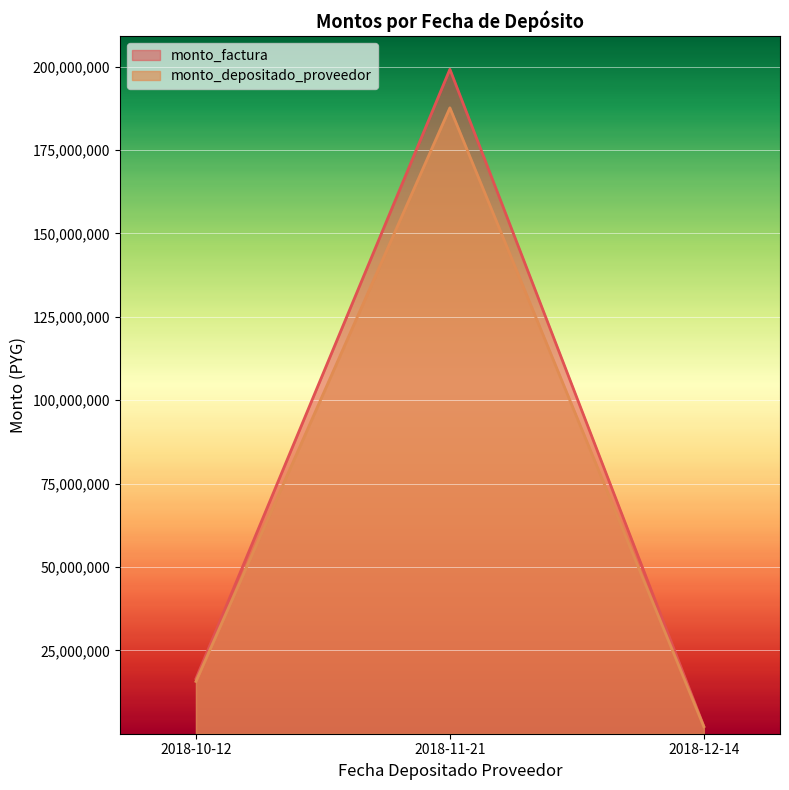

At how many categories does at least one series exceed 122840648?

1